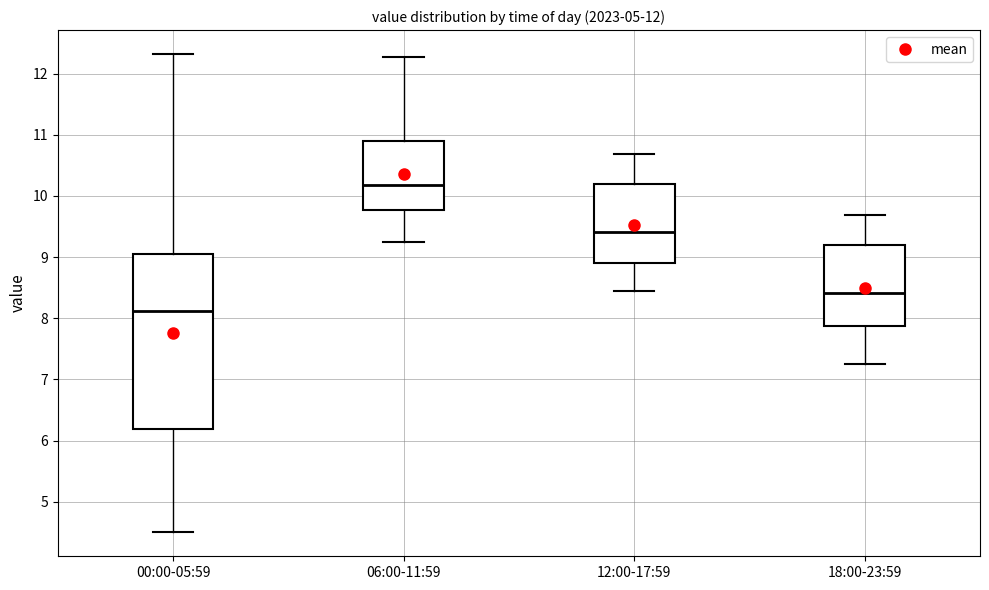

Which box has the lowest median line?

00:00-05:59